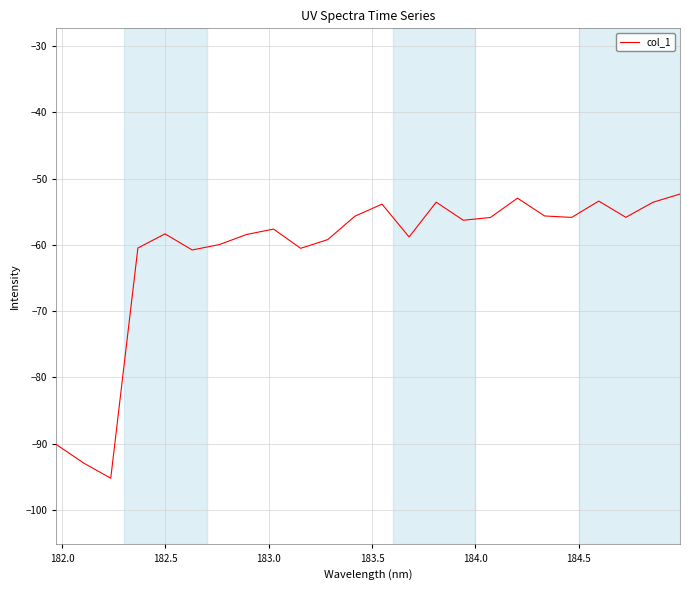

What is the smallest value displayed?

-95.2